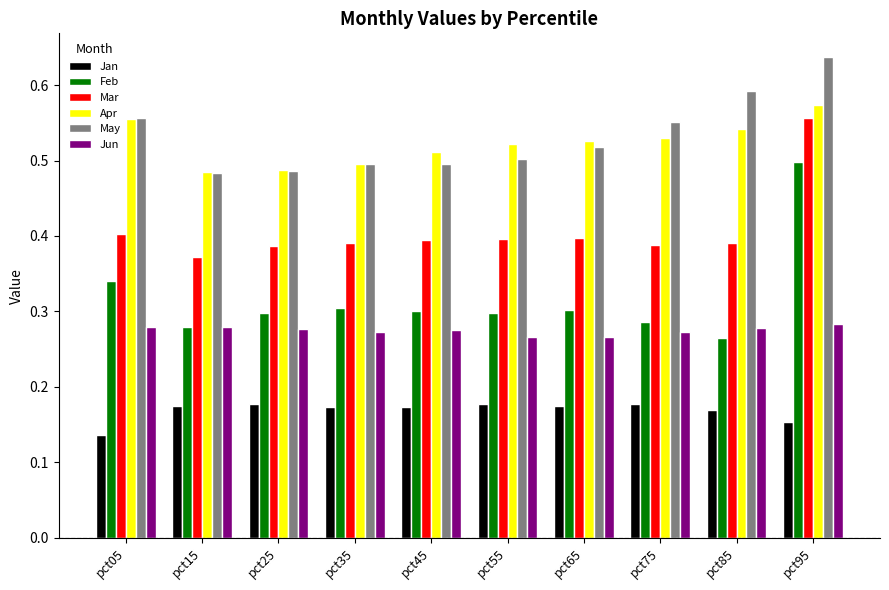

The Apr series shows 0.9 at pct75. True or false?

False